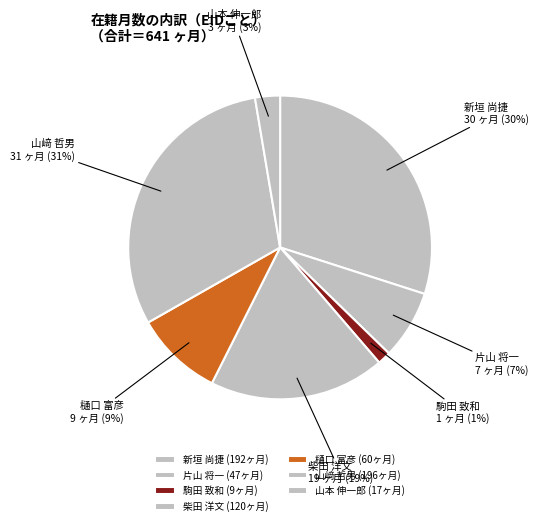

Is there a majority slice in this chart?

No